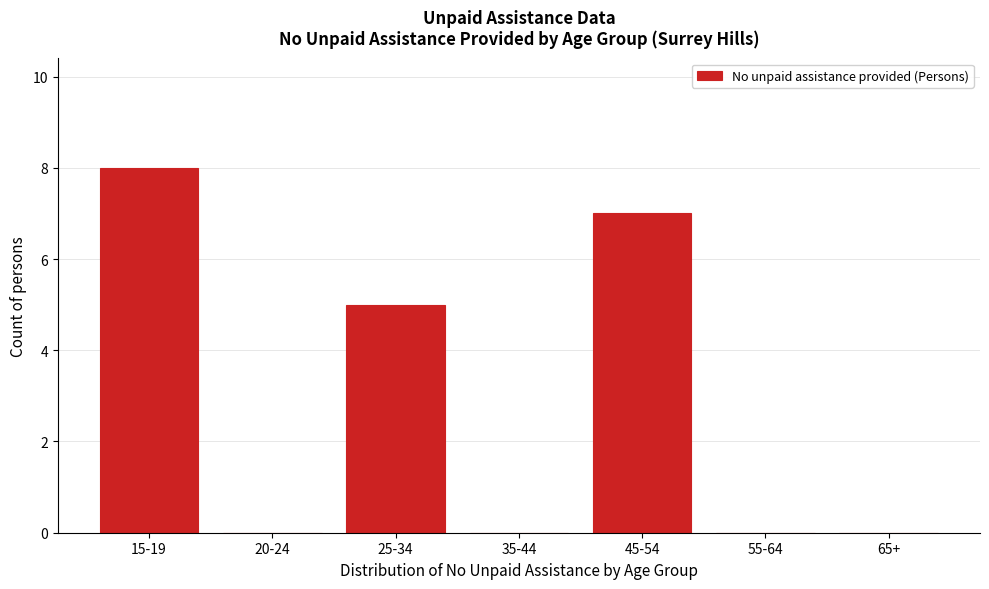

Reading left to right, transcribe all the data shown in this chart.

15-19=8	20-24=0	25-34=5	35-44=0	45-54=7	55-64=0	65+=0